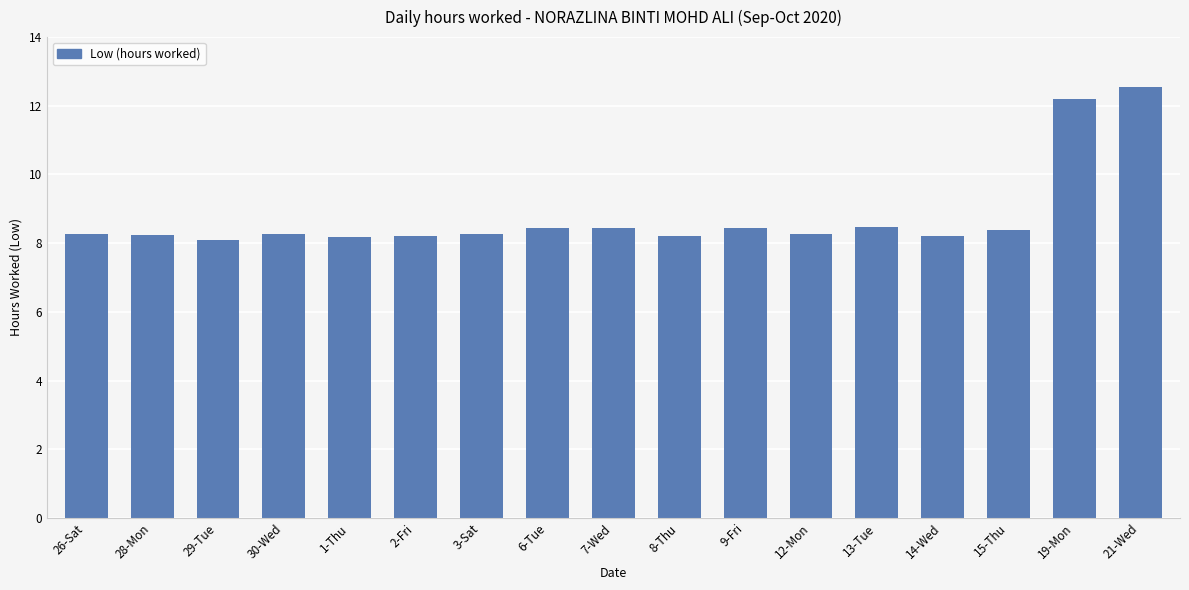

What is the difference between the maximum and minimum values?

4.5